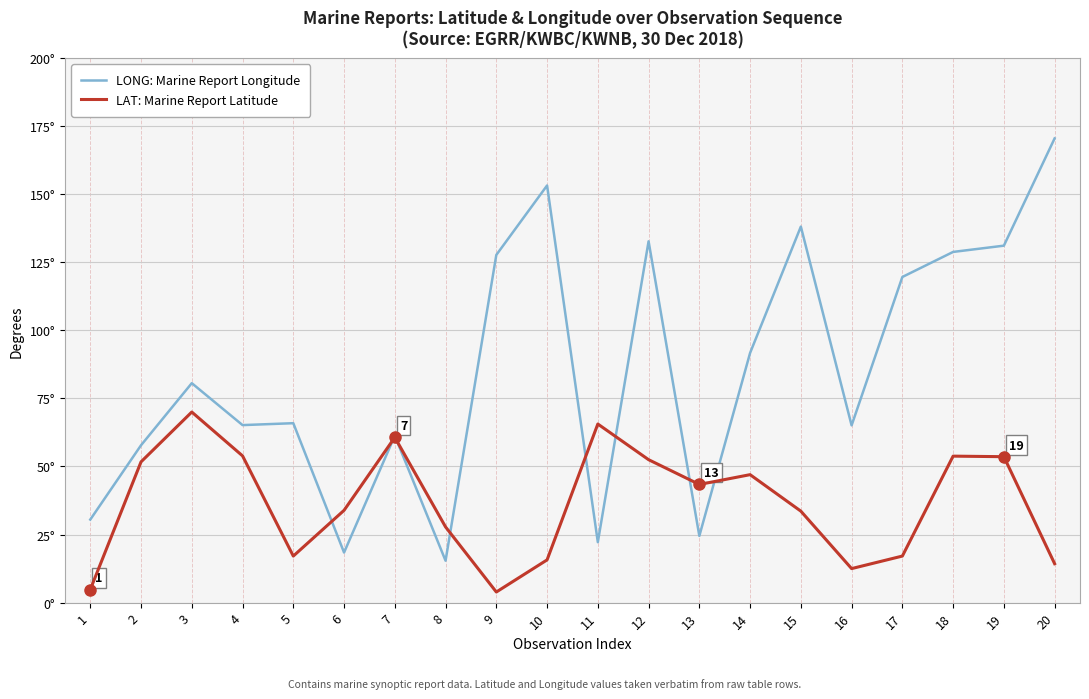

Where is LONG: Marine Report Longitude nearest to the value 92?

14